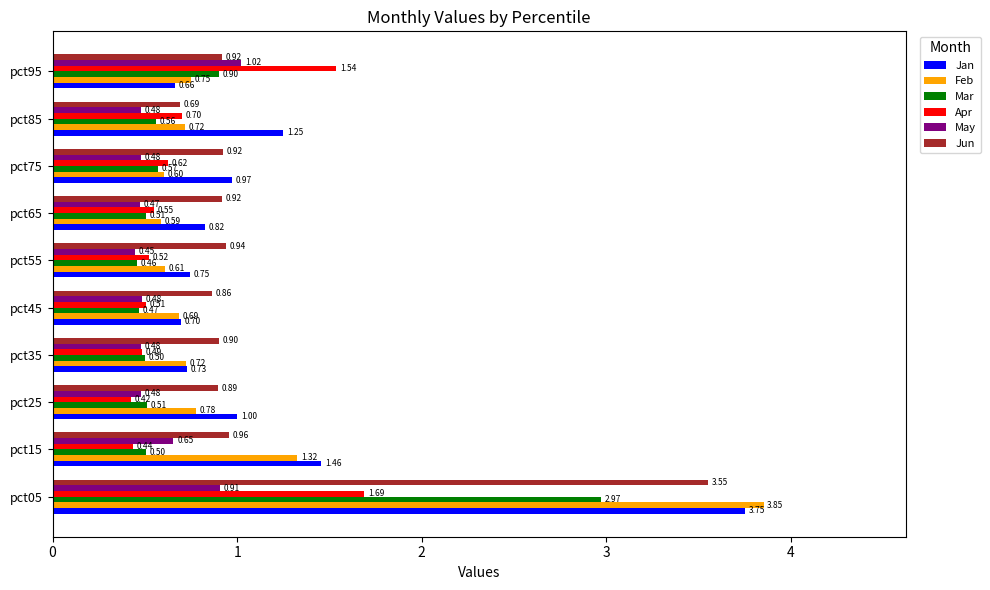

Rank the categories by Jan value from highest to lowest.

pct05, pct15, pct85, pct25, pct75, pct65, pct55, pct35, pct45, pct95